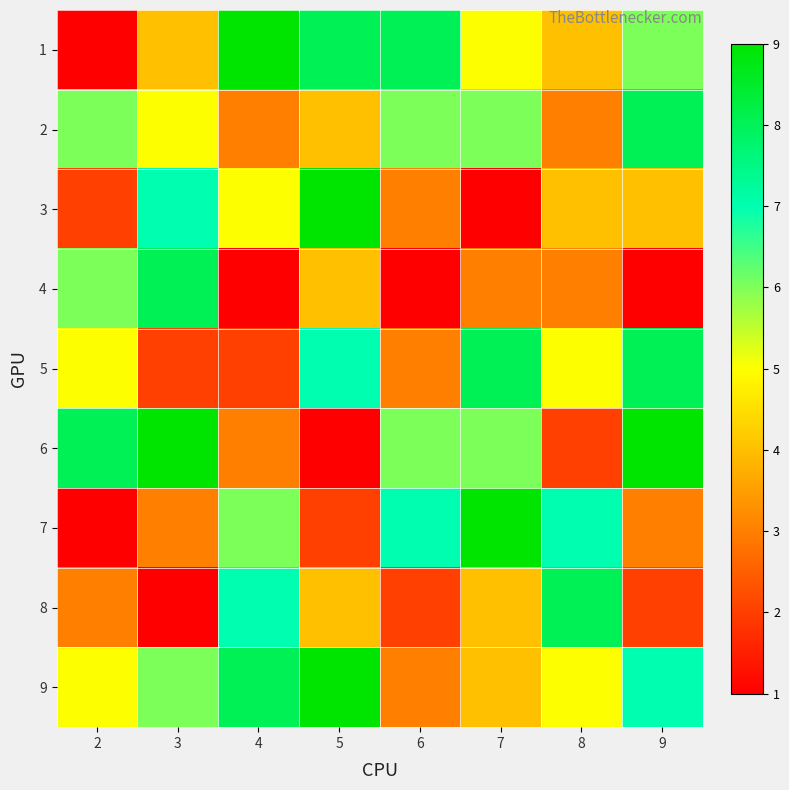

Reading left to right, extract all data points from this chart.

1: 2=1	3=4	4=9	5=8	6=8	7=5	8=4	9=6
2: 2=6	3=5	4=3	5=4	6=6	7=6	8=3	9=8
3: 2=2	3=7	4=5	5=9	6=3	7=1	8=4	9=4
4: 2=6	3=8	4=1	5=4	6=1	7=3	8=3	9=1
5: 2=5	3=2	4=2	5=7	6=3	7=8	8=5	9=8
6: 2=8	3=9	4=3	5=1	6=6	7=6	8=2	9=9
7: 2=1	3=3	4=6	5=2	6=7	7=9	8=7	9=3
8: 2=3	3=1	4=7	5=4	6=2	7=4	8=8	9=2
9: 2=5	3=6	4=8	5=9	6=3	7=4	8=5	9=7